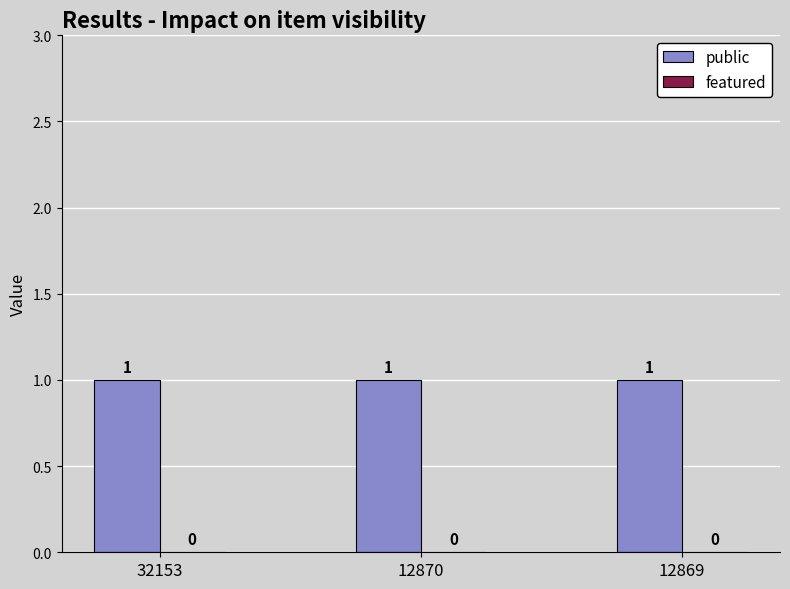

Which series changed the most between 32153 and 12869?

public